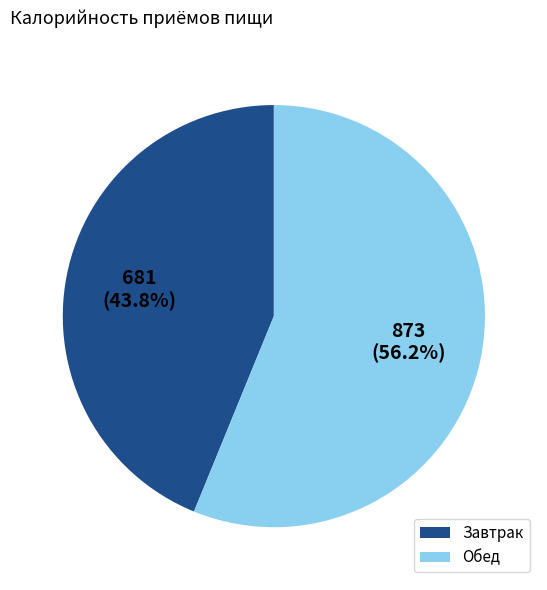

Rank the categories by value from lowest to highest.

Завтрак, Обед